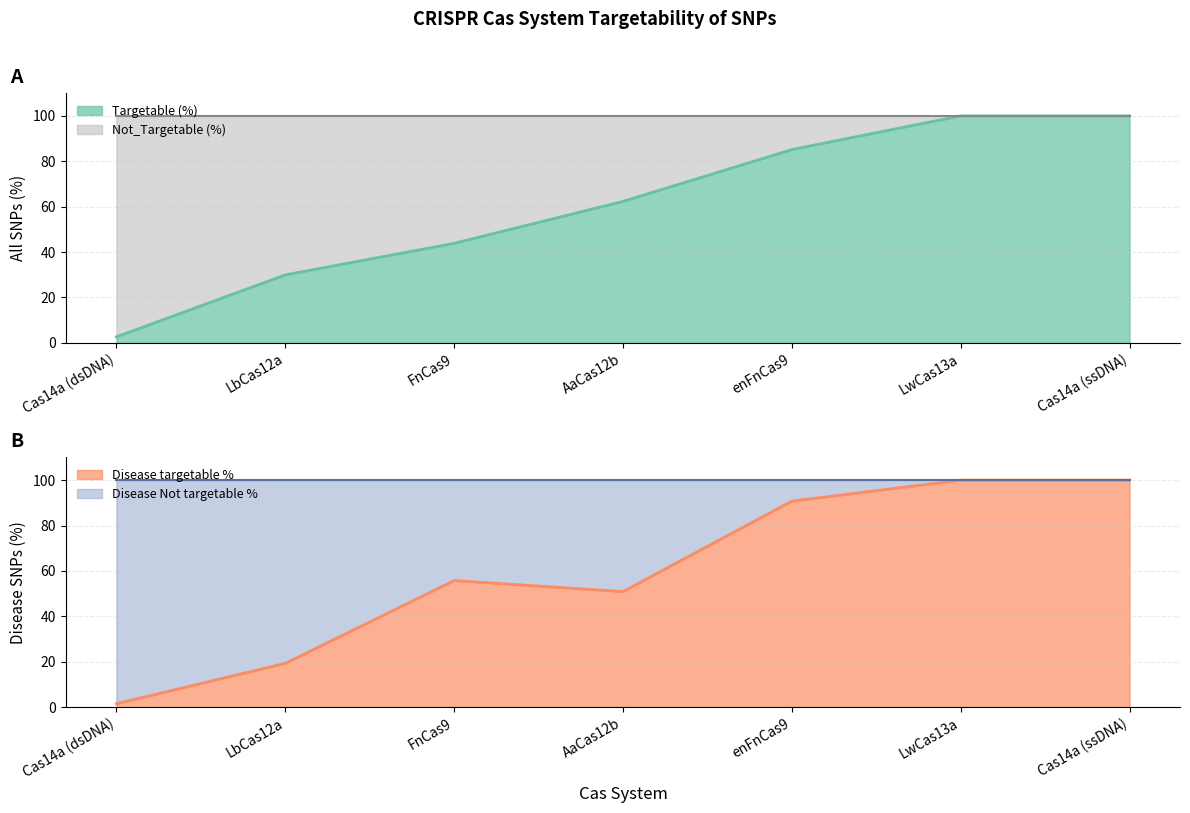

The value of Disease targetable % at LbCas12a is 19.3. True or false?

True